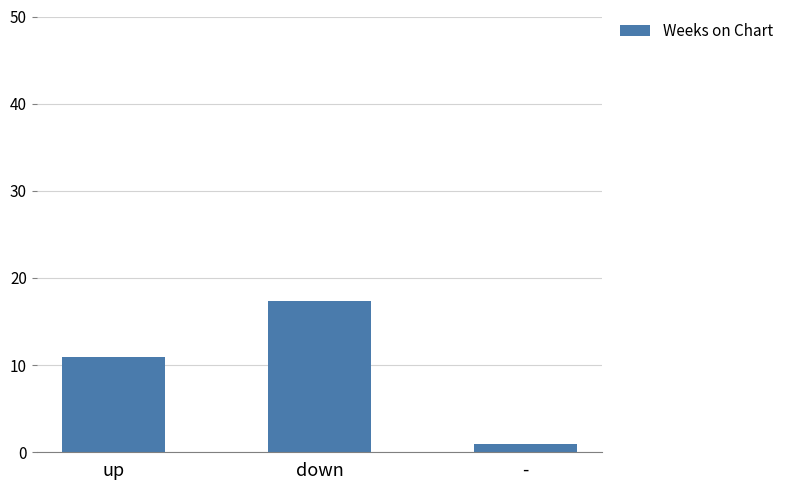

Reading left to right, extract all data points from this chart.

up=11.0	down=17.4	-=1.0